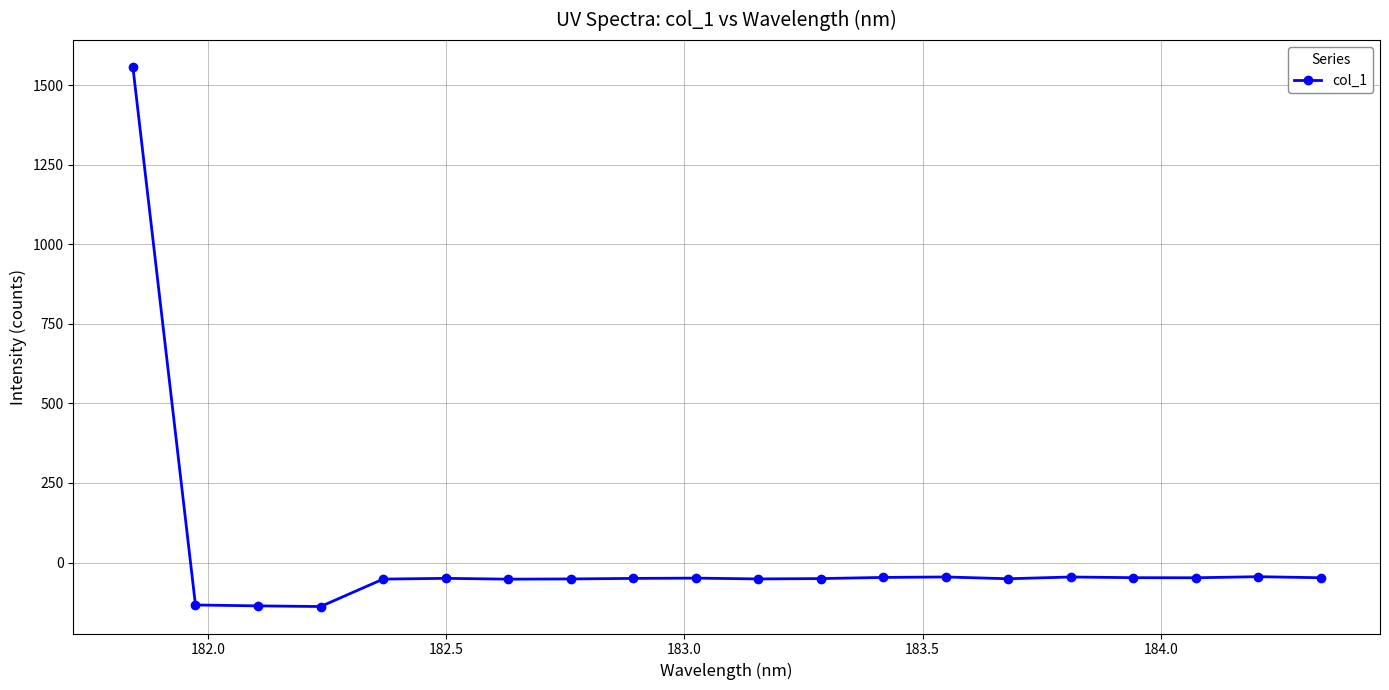

What is the value of the 3rd point from the left?

-136.2